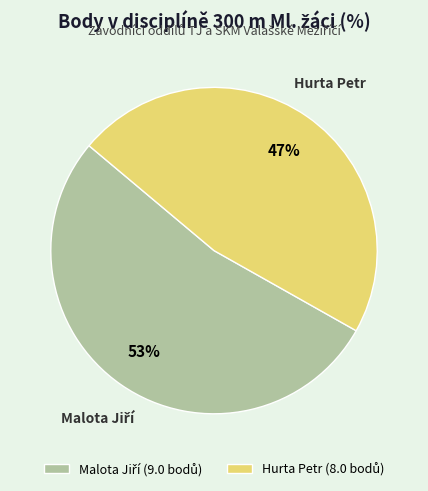

Is it true that Hurta Petr is 47% of the pie?

True